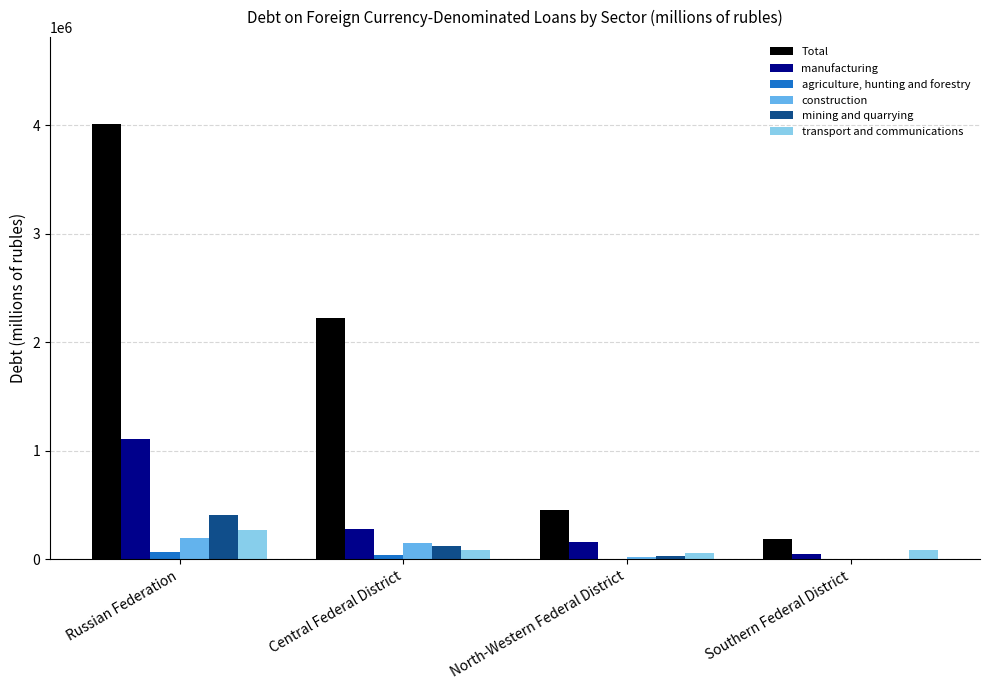

True or false: construction has a value of 147868 at Central Federal District.

True